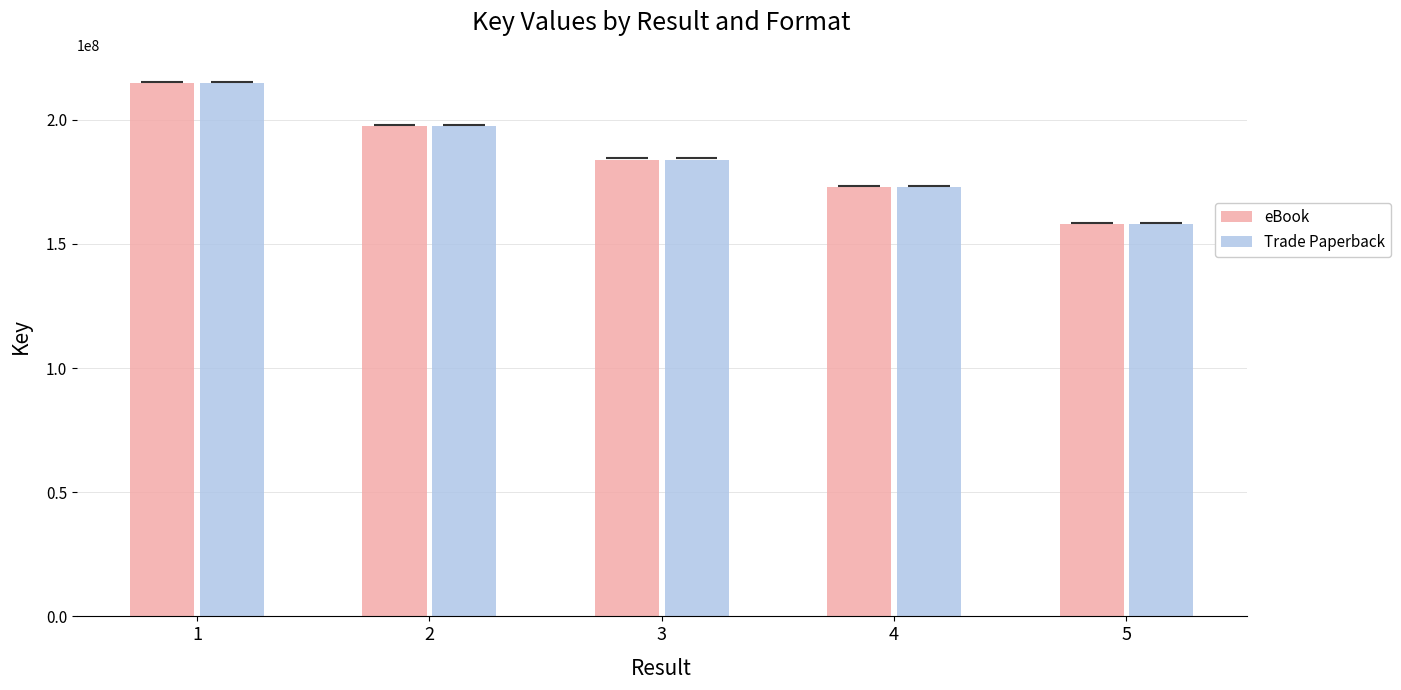

How many categories are shown in the chart?

5